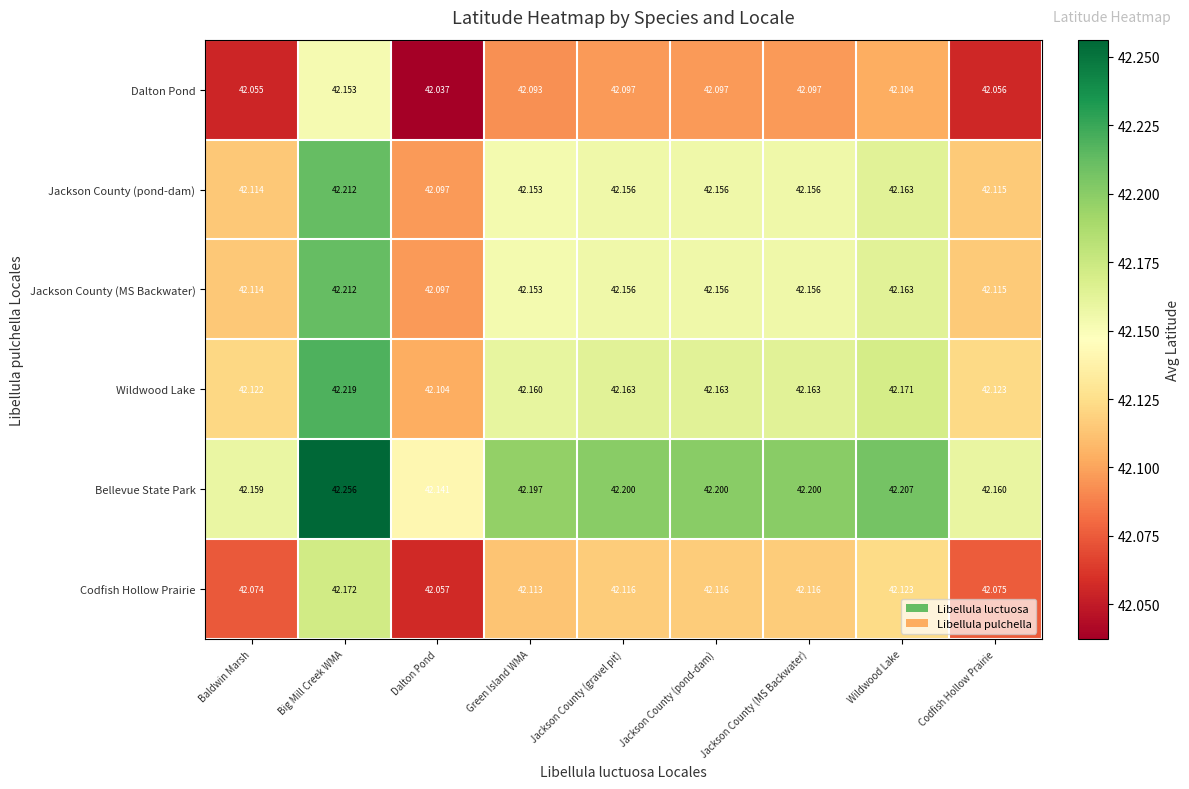

What is the maximum value shown in the chart?

42.3